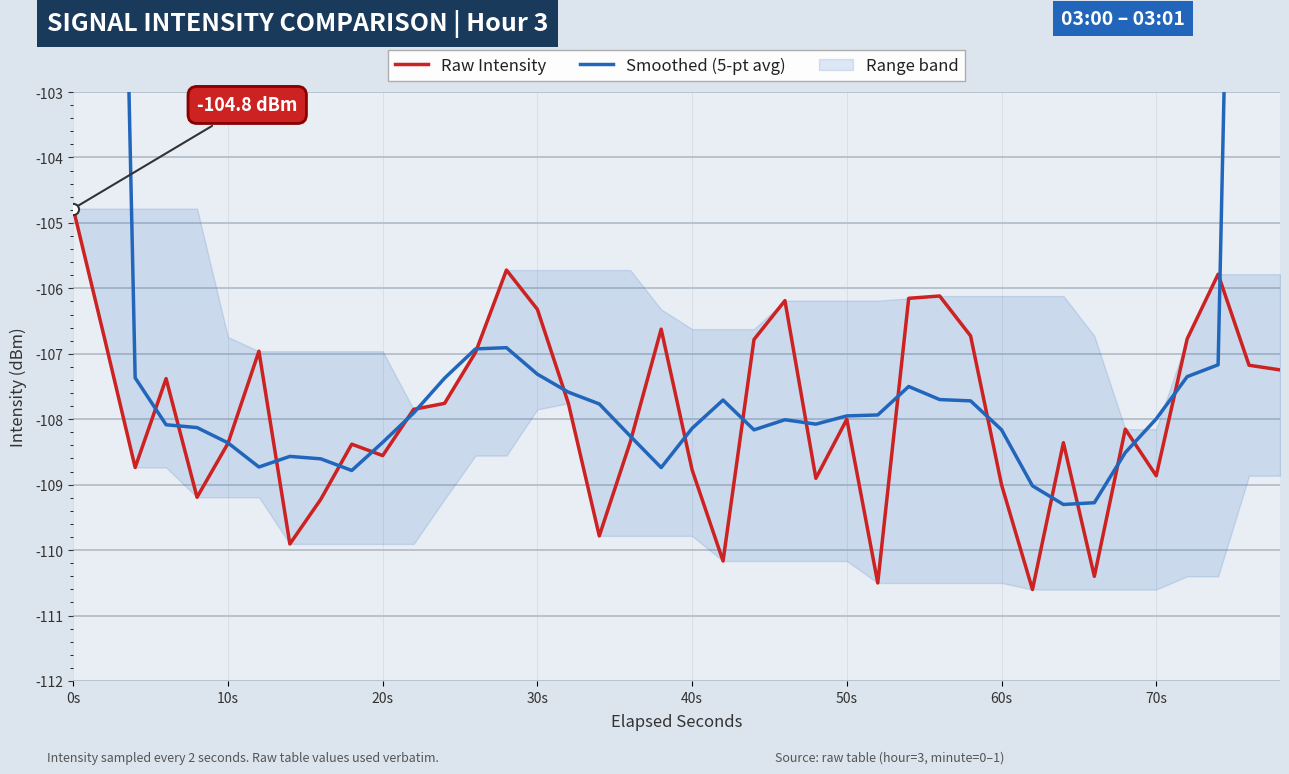

What is the highest value of the Raw Intensity series?

-104.8